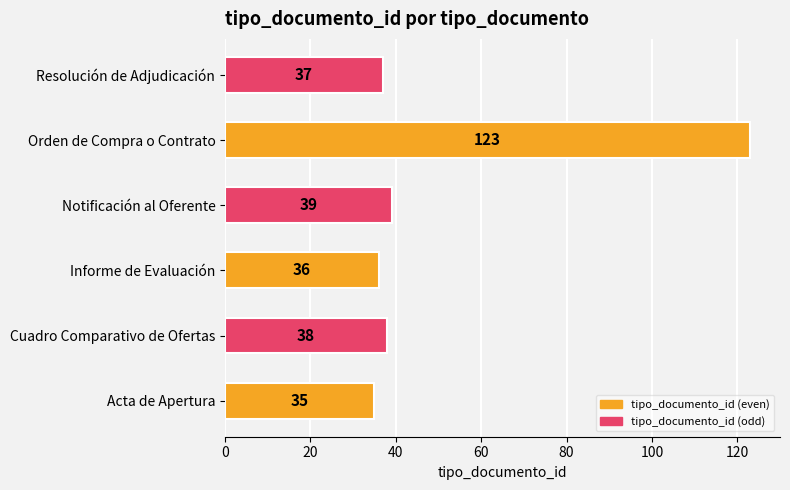

How many series are shown in this chart?

1